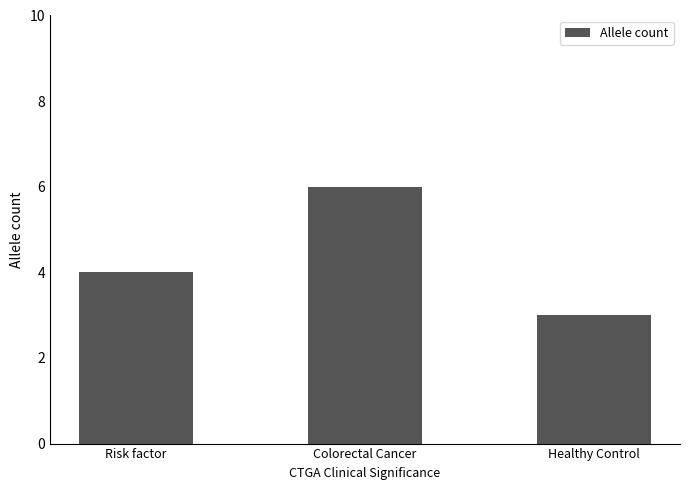

Rank the categories by value from lowest to highest.

Healthy Control, Risk factor, Colorectal Cancer